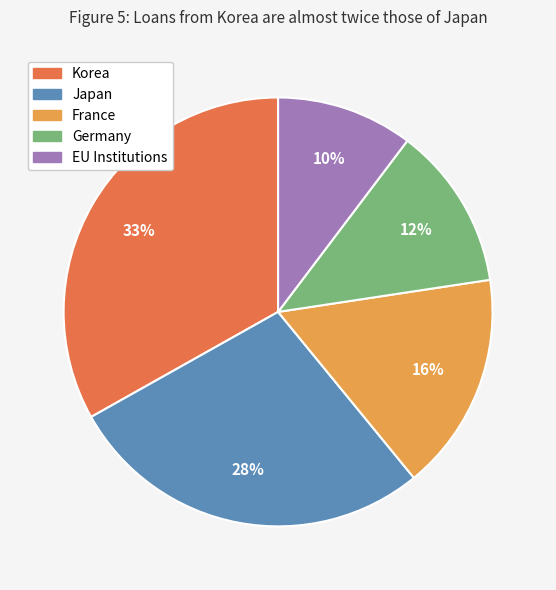

The Korea slice represents 46% of the pie. True or false?

False